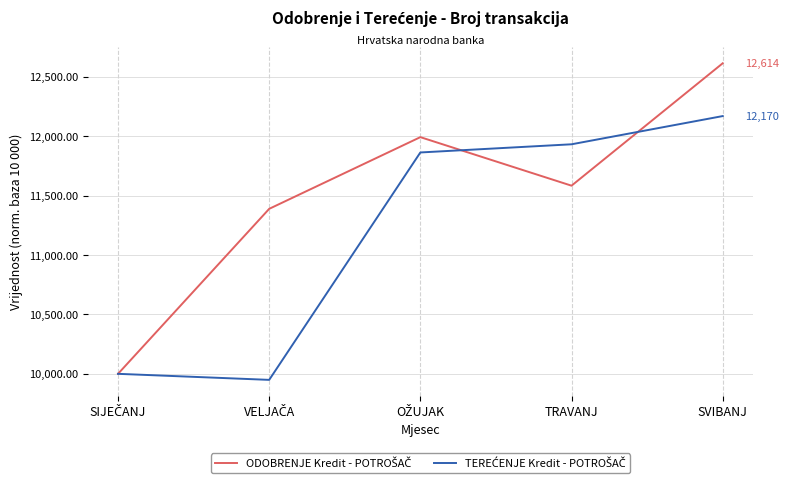

What is the spread (max minus min) of values at SVIBANJ?

444.3